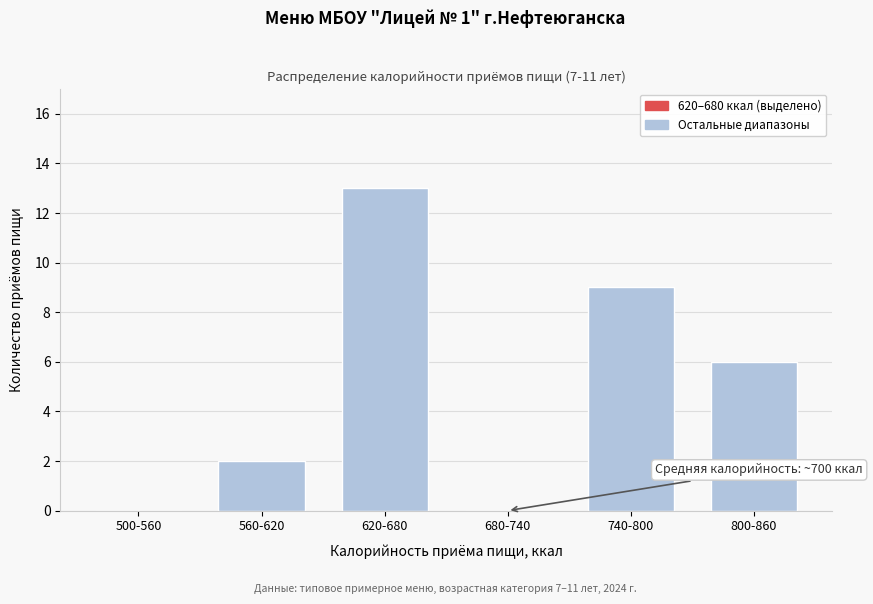

Reading right to left, transcribe all the data shown in this chart.

800-860=6	740-800=9	680-740=0	620-680=13	560-620=2	500-560=0